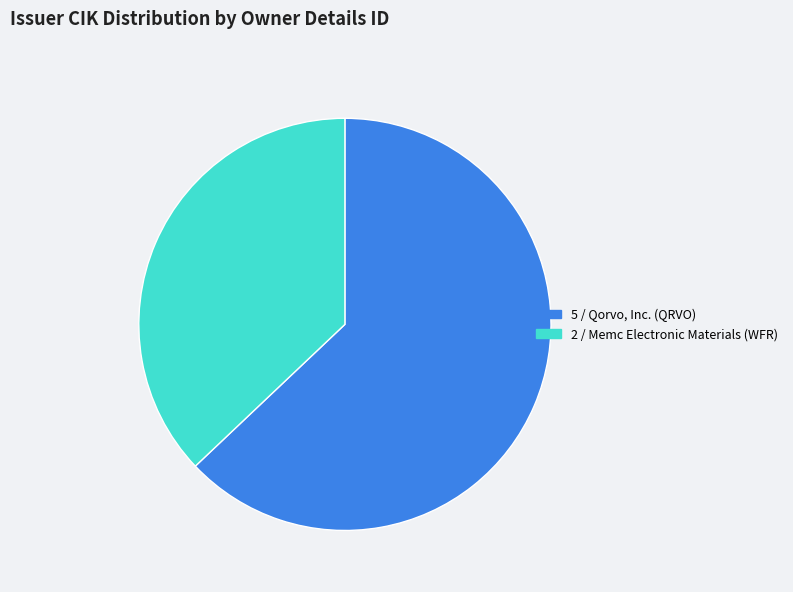

Count the number of slices in the pie.

2